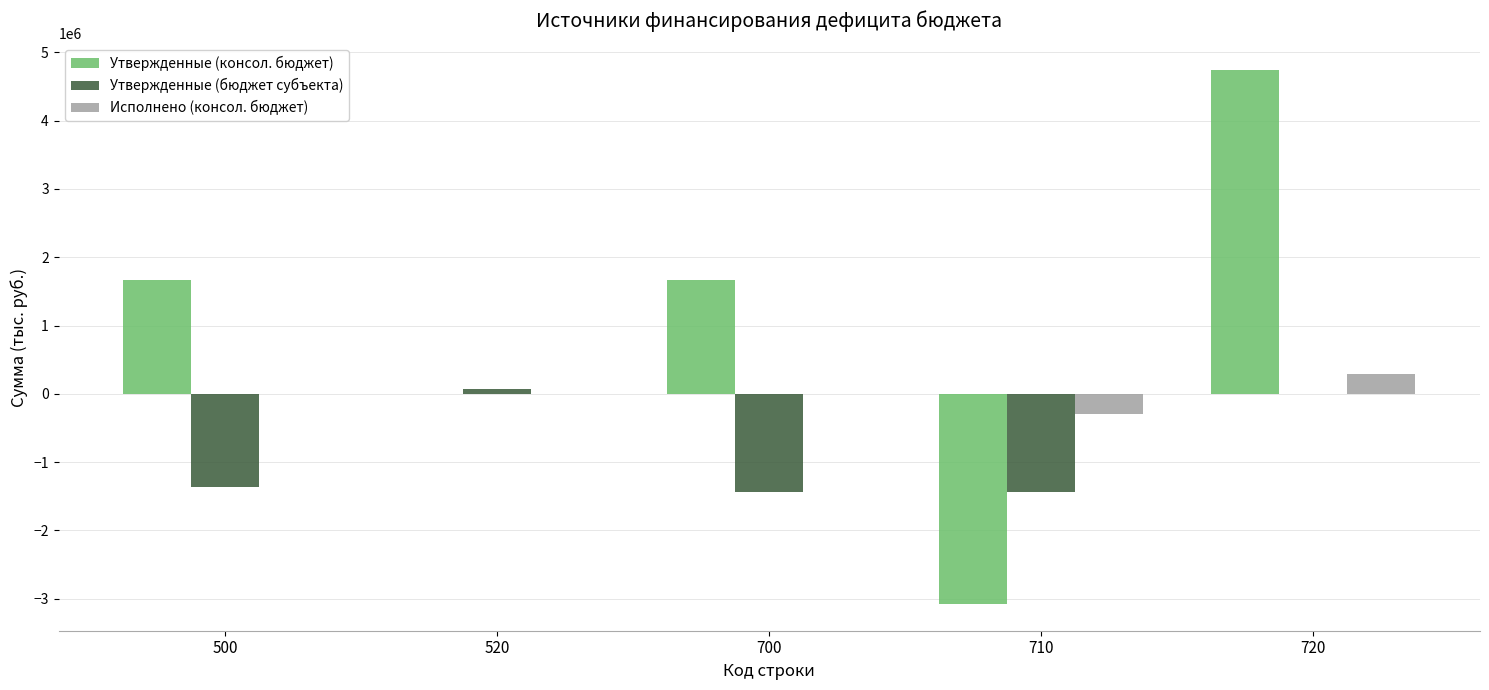

What is the sum of all Утвержденные (бюджет субъекта) values?

-4173104.0